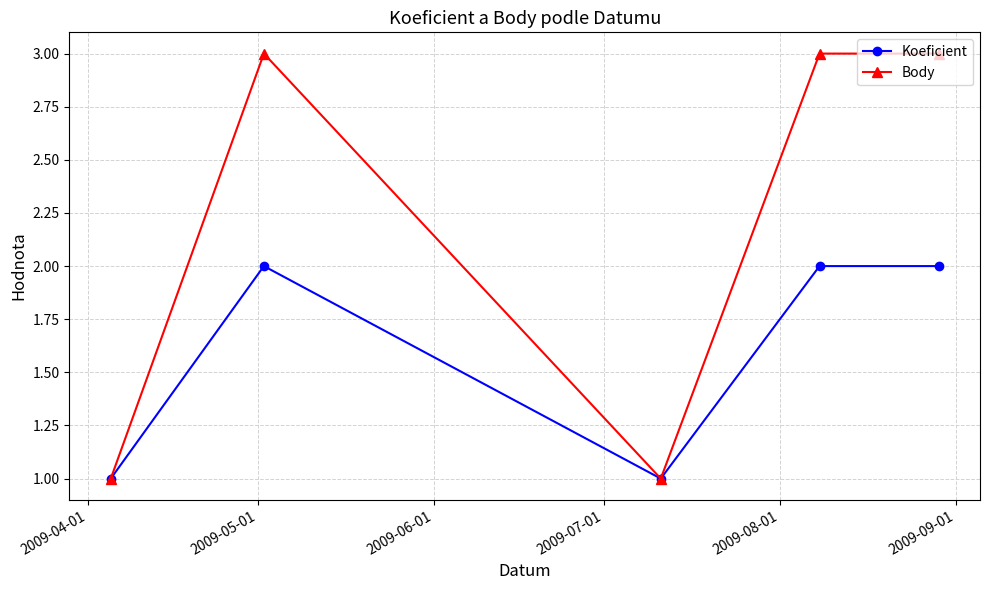

Which series has the largest total across all categories?

Body